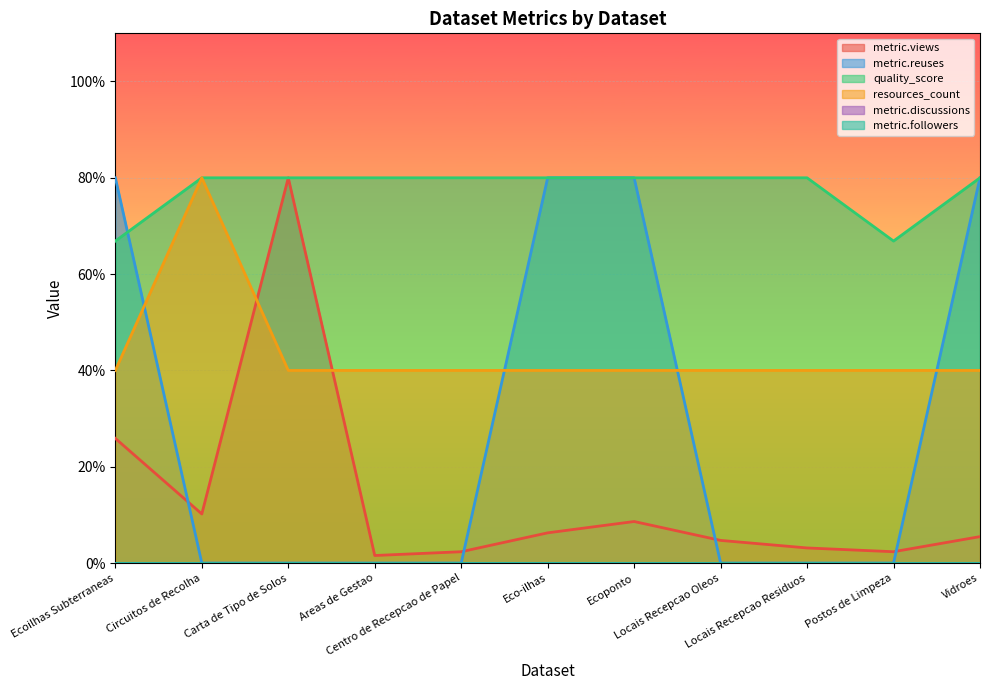

Reading right to left, transcribe all the data shown in this chart.

metric.views: Vidroes=5.5	Postos de Limpeza=2.4	Locais Recepcao Residuos=3.1	Locais Recepcao Oleos=4.7	Ecoponto=8.6	Eco-ilhas=6.3	Centro de Recepcao de Papel=2.4	Areas de Gestao=1.6	Carta de Tipo de Solos=80.0	Circuitos de Recolha=10.2	Ecoilhas Subterraneas=25.9
metric.reuses: Vidroes=80.0	Postos de Limpeza=0.0	Locais Recepcao Residuos=0.0	Locais Recepcao Oleos=0.0	Ecoponto=80.0	Eco-ilhas=80.0	Centro de Recepcao de Papel=0.0	Areas de Gestao=0.0	Carta de Tipo de Solos=0.0	Circuitos de Recolha=0.0	Ecoilhas Subterraneas=80.0
quality_score: Vidroes=80.0	Postos de Limpeza=66.9	Locais Recepcao Residuos=80.0	Locais Recepcao Oleos=80.0	Ecoponto=80.0	Eco-ilhas=80.0	Centro de Recepcao de Papel=80.0	Areas de Gestao=80.0	Carta de Tipo de Solos=80.0	Circuitos de Recolha=80.0	Ecoilhas Subterraneas=66.9
resources_count: Vidroes=40.0	Postos de Limpeza=40.0	Locais Recepcao Residuos=40.0	Locais Recepcao Oleos=40.0	Ecoponto=40.0	Eco-ilhas=40.0	Centro de Recepcao de Papel=40.0	Areas de Gestao=40.0	Carta de Tipo de Solos=40.0	Circuitos de Recolha=80.0	Ecoilhas Subterraneas=40.0